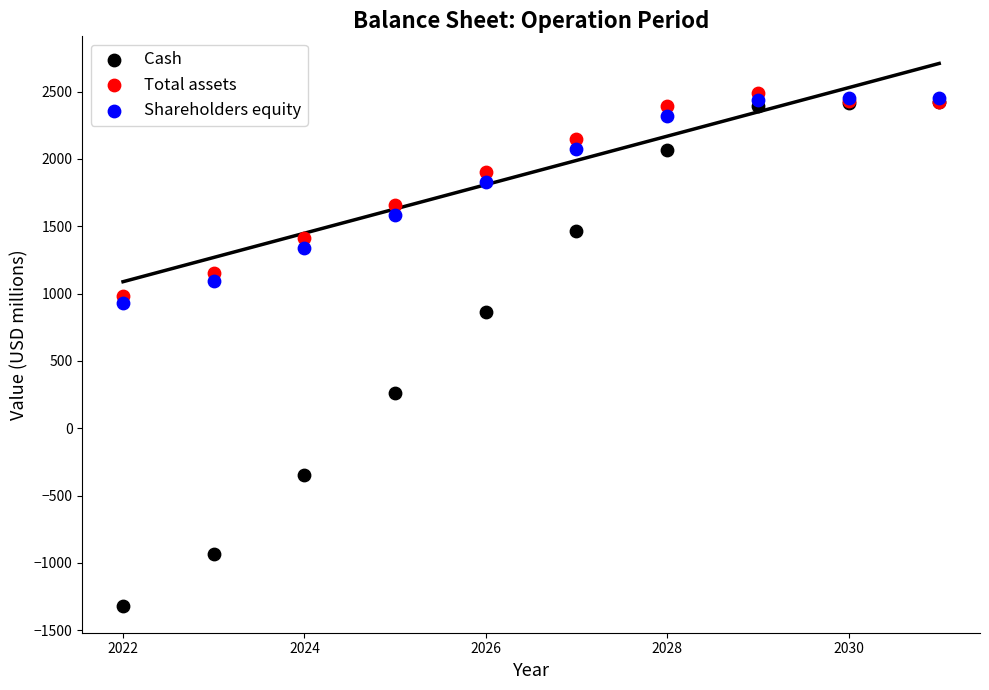

Which series has the widest spread of Y values?

Cash